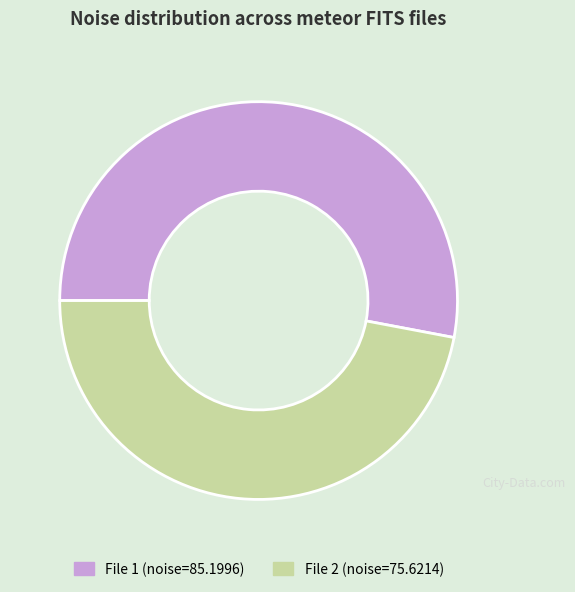

Is there any slice that represents more than half of the pie?

Yes